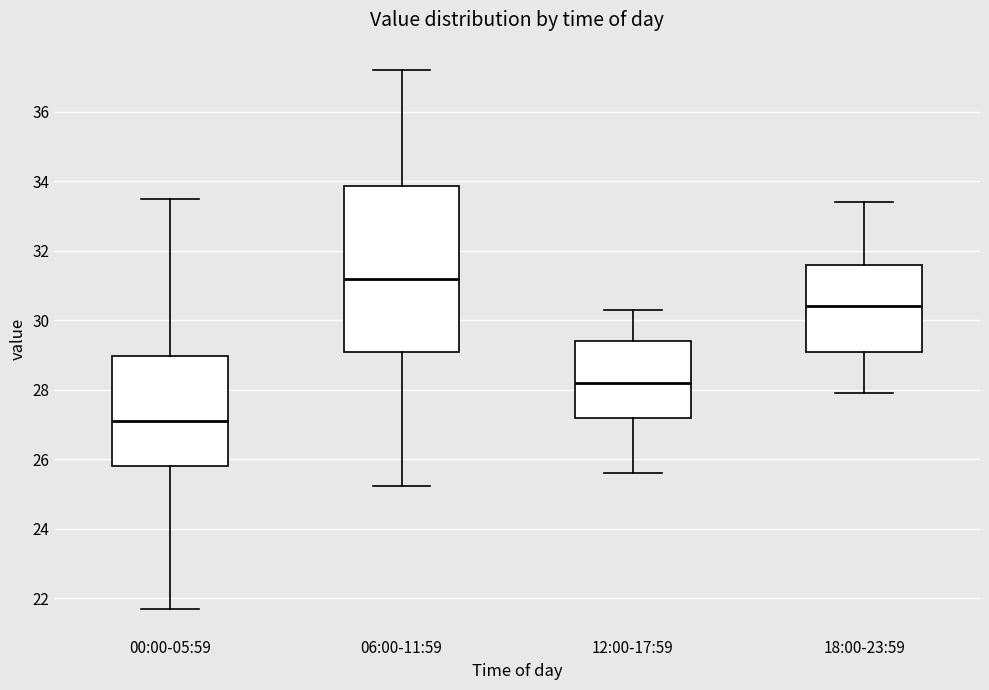

Reading left to right, read every box against the y-axis: the position of its median line, the range the box covers, and the ends of its whiskers. The values are not printed on the chart, so give them approximately, as read against the axis.

00:00-05:59: median 27.2, box 25.8 to 29.0, whiskers 21.8 to 33.6
06:00-11:59: median 31.2, box 29.2 to 33.8, whiskers 25.2 to 37.2
12:00-17:59: median 28.2, box 27.2 to 29.4, whiskers 25.6 to 30.4
18:00-23:59: median 30.4, box 29.2 to 31.6, whiskers 28.0 to 33.4